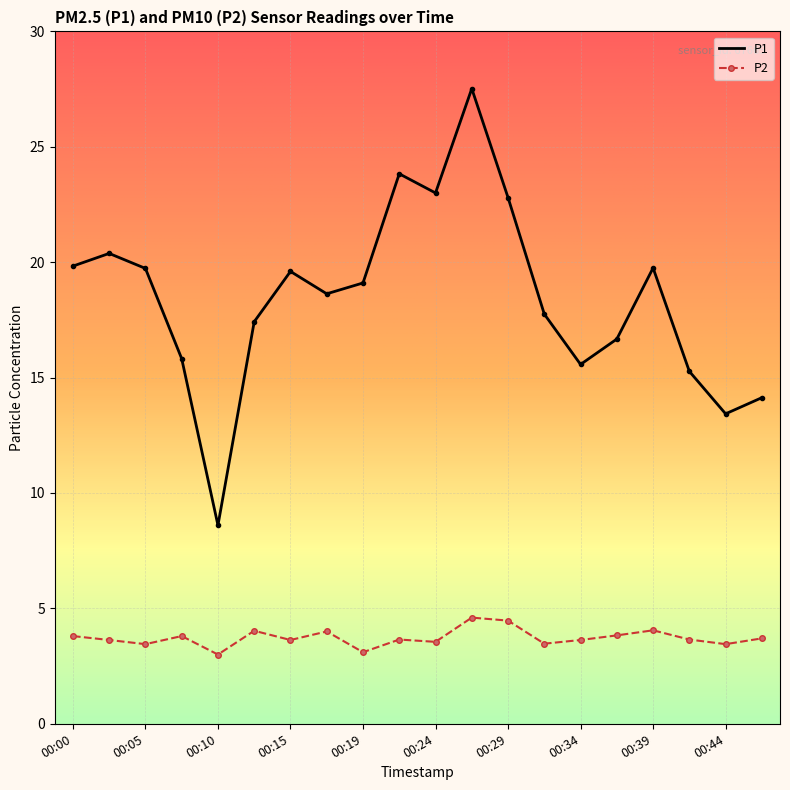

What is the difference between the maximum and minimum values in the P1 series?

18.9